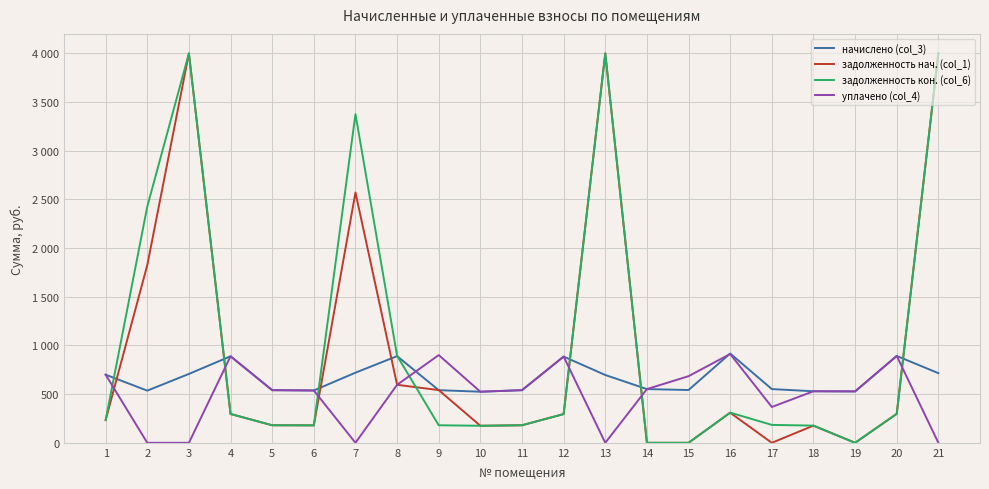

The value of уплачено (col_4) at 14 is 551.7. True or false?

True